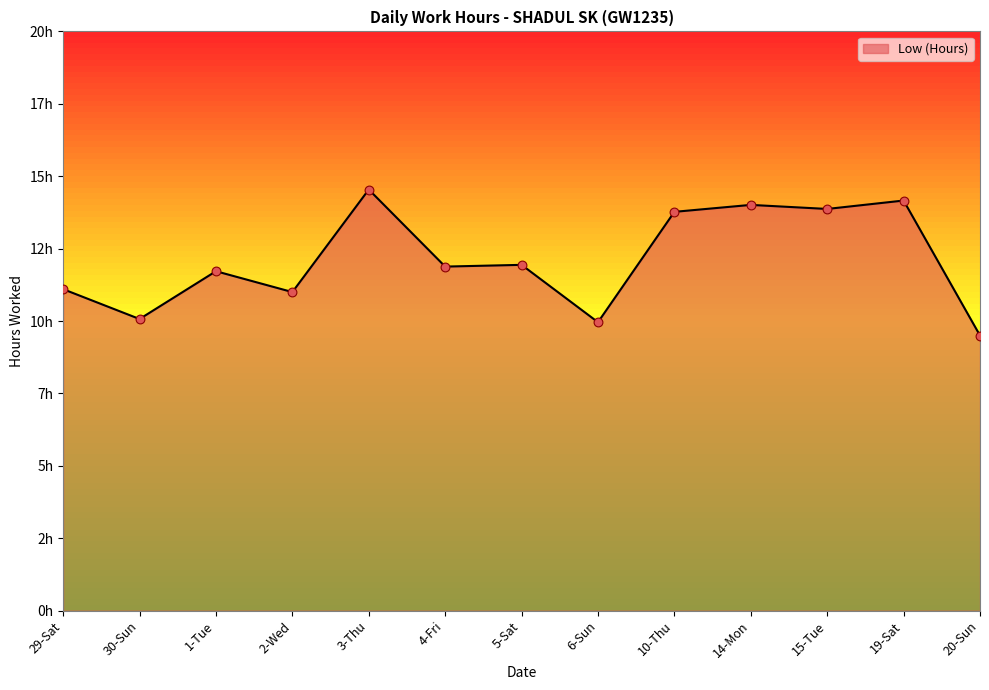

Is this an area chart (filled region under the line)?

Yes